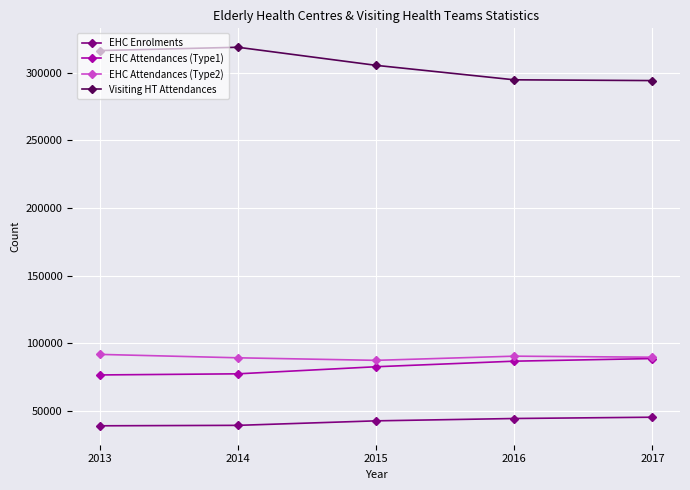

What is the maximum value shown in the chart?

318981